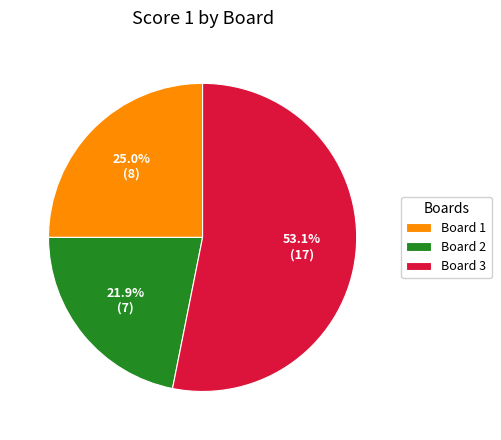

How many slices are in this pie chart?

3